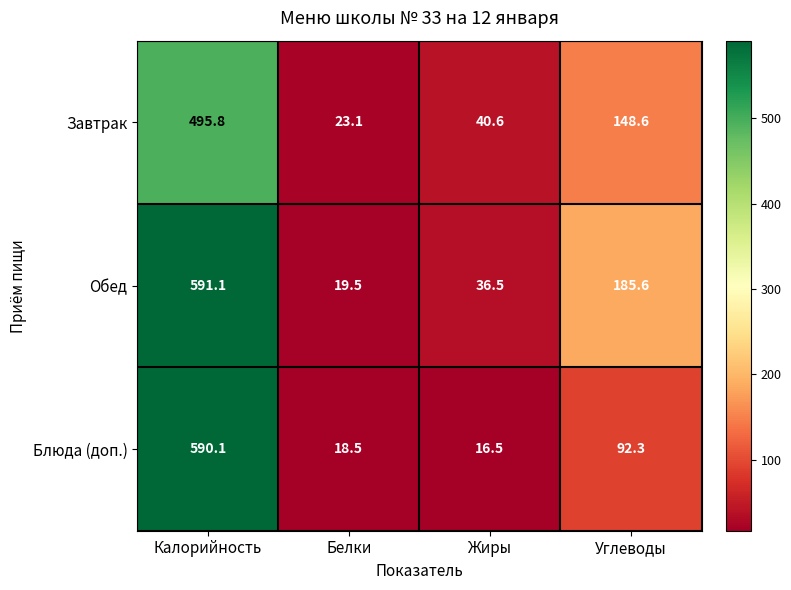

Which series has the largest range (max minus min)?

Блюда (доп.)